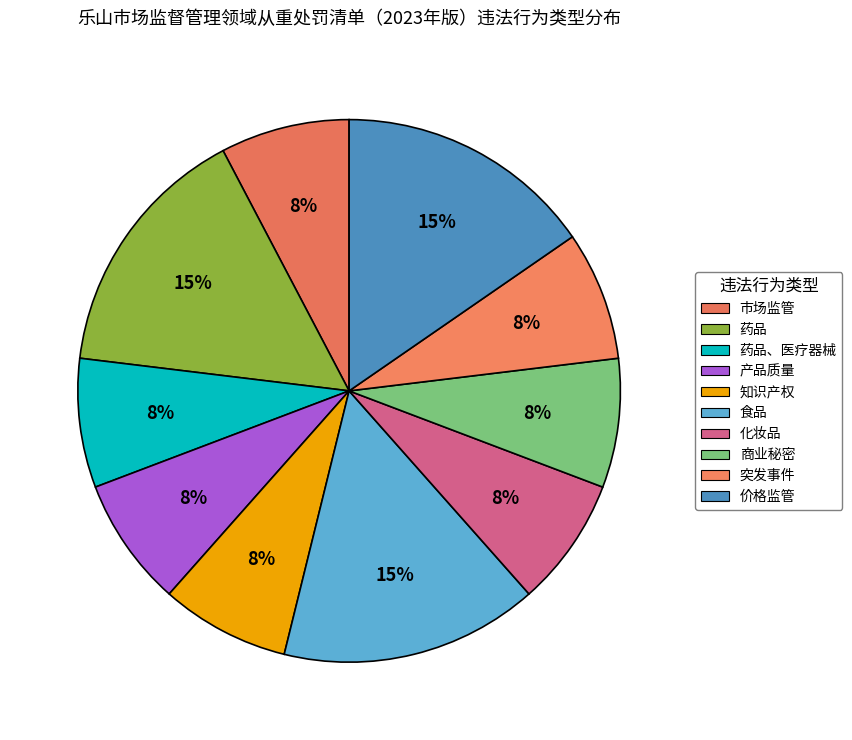

How many segments does this pie chart have?

10